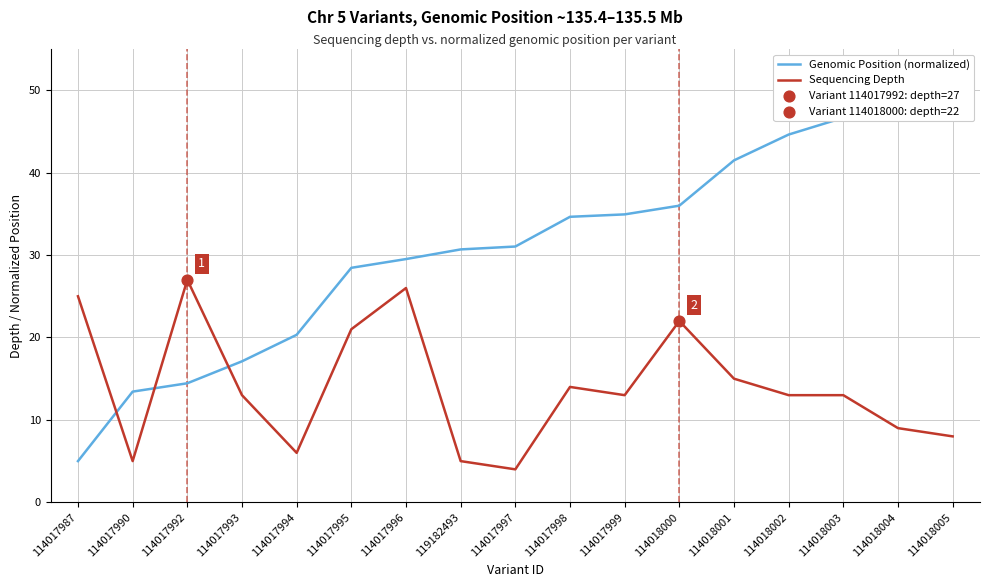

What is the total value across all series at 114017999?

47.9